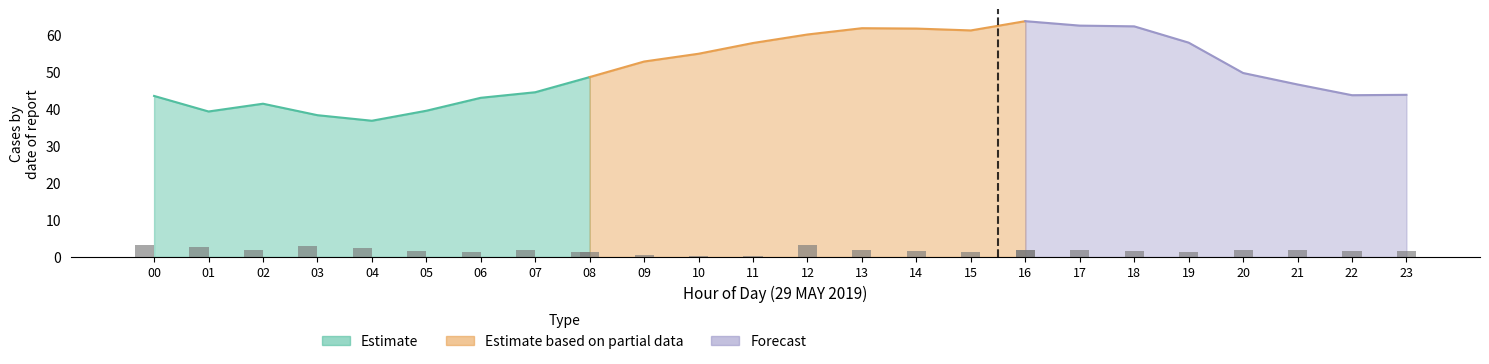

Where is the data nearest to the value 2?

02